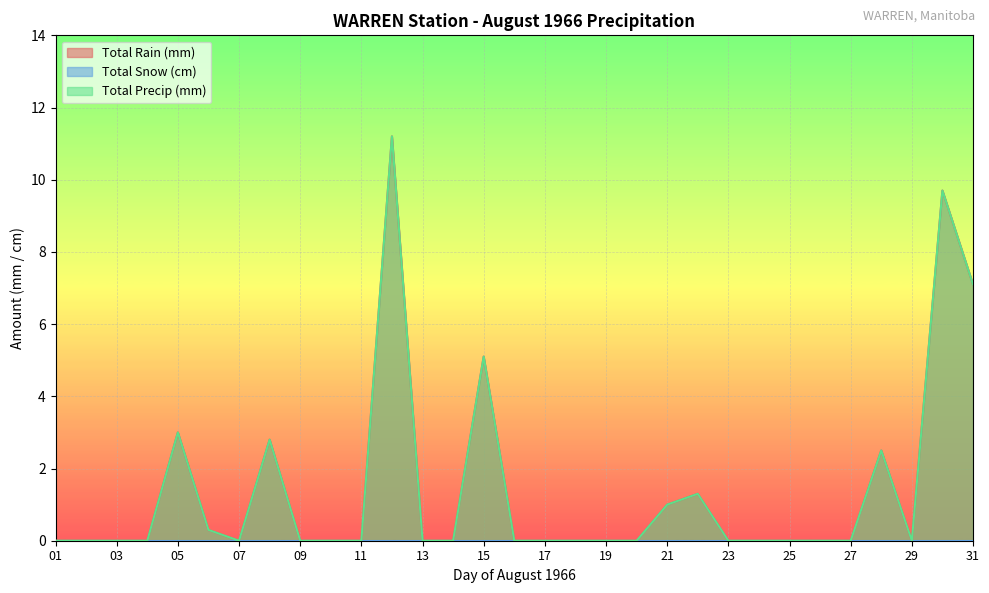

At which category does the chart reach its peak across all series?

12